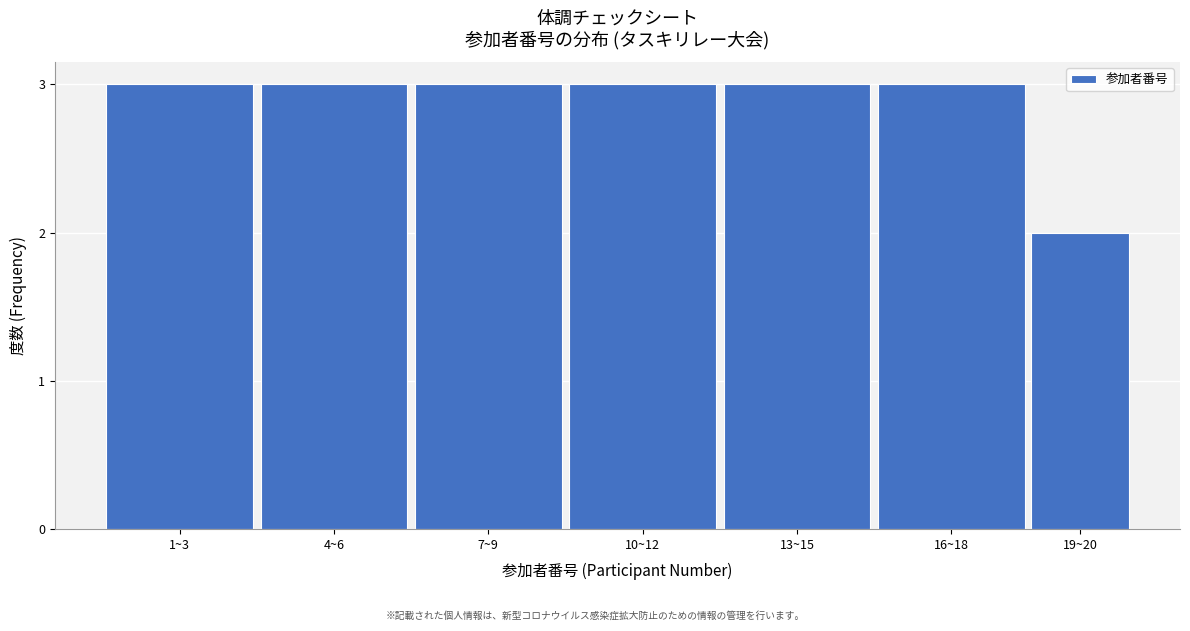

Reading left to right, transcribe all the data shown in this chart.

1~3=3	4~6=3	7~9=3	10~12=3	13~15=3	16~18=3	19~20=2